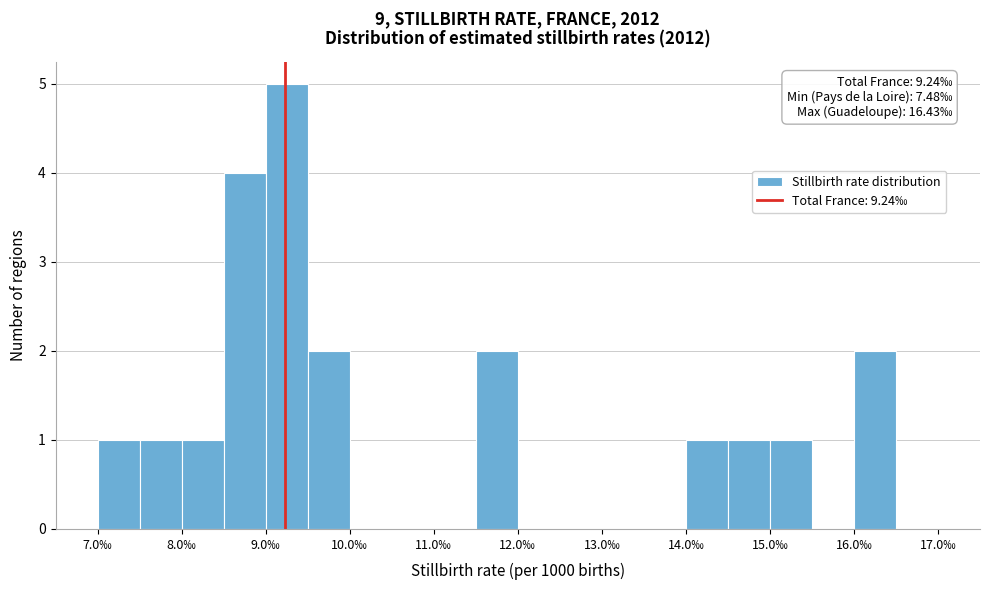

Over which range of the x-axis is the bar tallest?

9.0 to 9.5